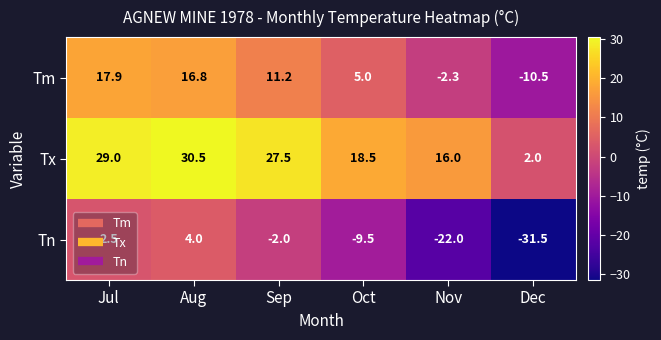

Which category has the lowest value across all series?

Dec